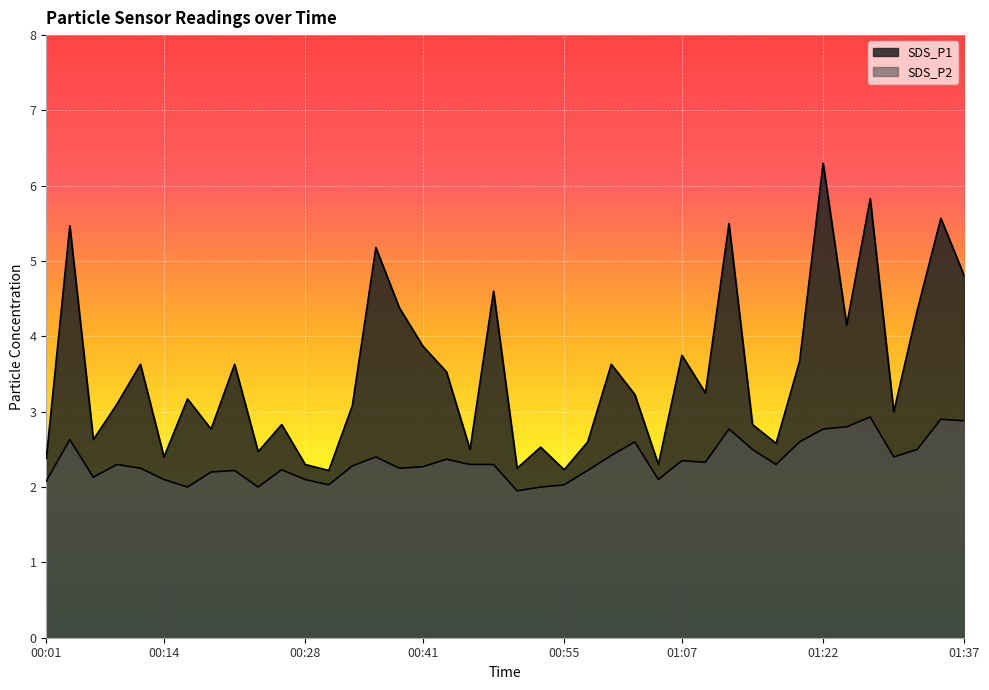

At which label is SDS_P2 closest to 2?

00:16